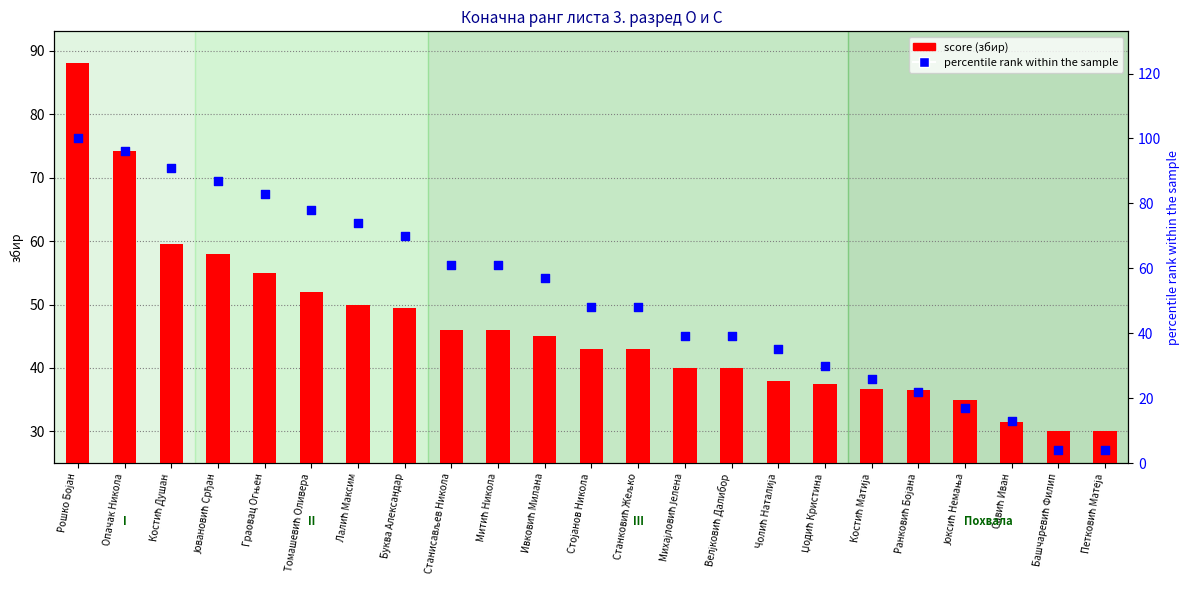

What are all the series names shown in the legend?

score, percentile rank within the sample